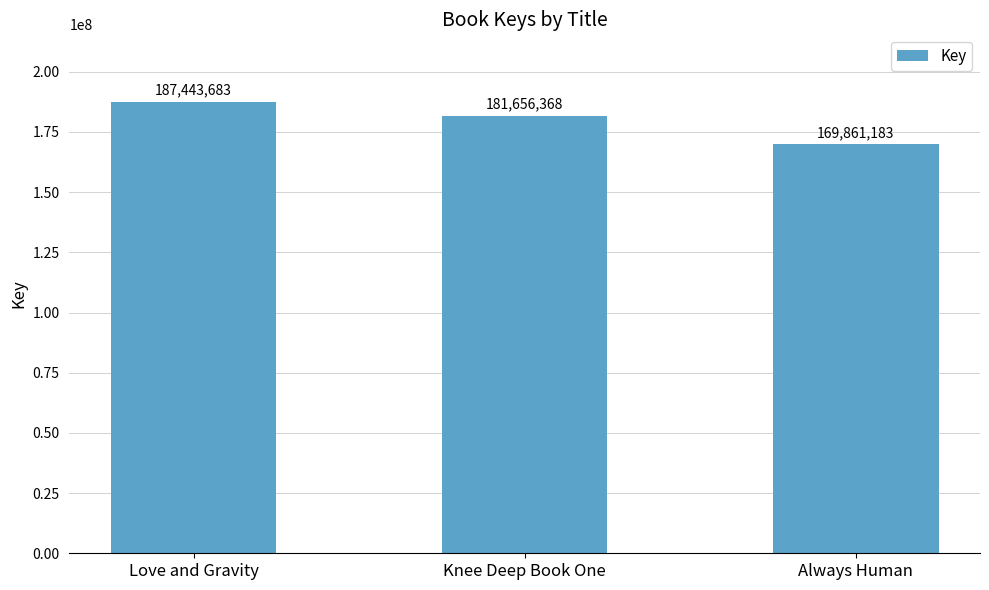

Reading right to left, transcribe all the data shown in this chart.

169861183	181656368	187443683